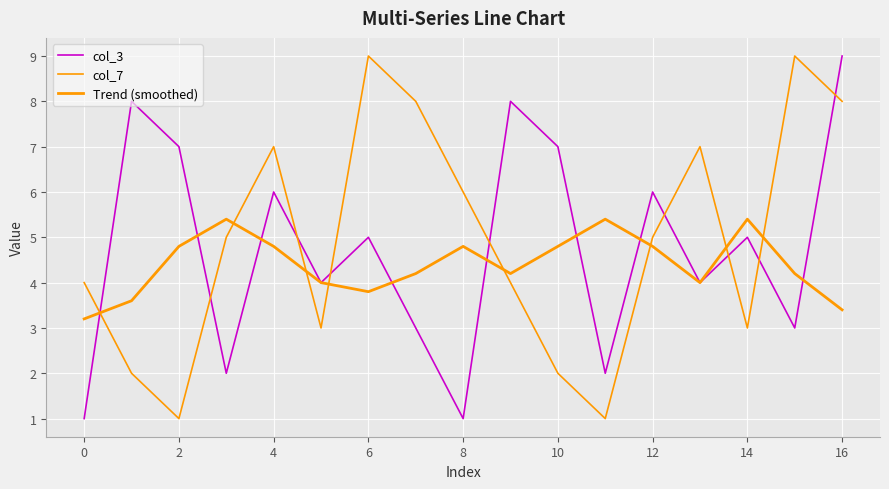

What is the maximum value shown in the chart?

9.0